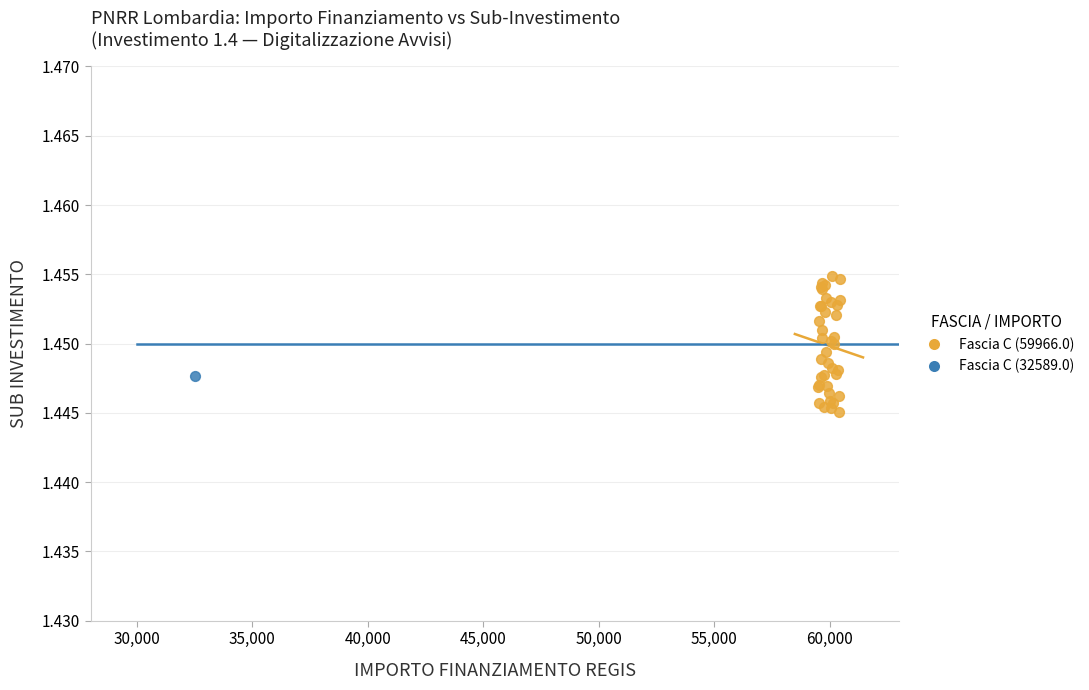

What are all the series names shown in the legend?

Fascia C (59966.0), Fascia C (32589.0)